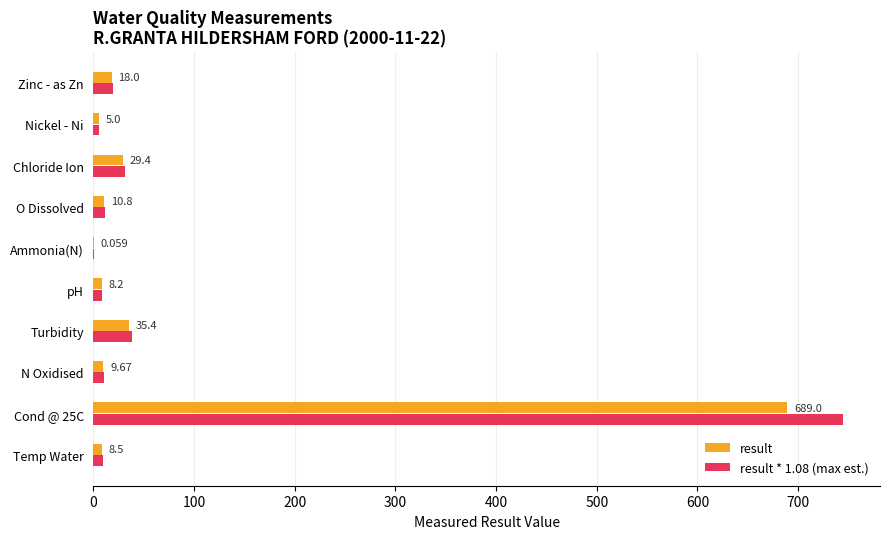

At which label is result closest to 344?

Turbidity